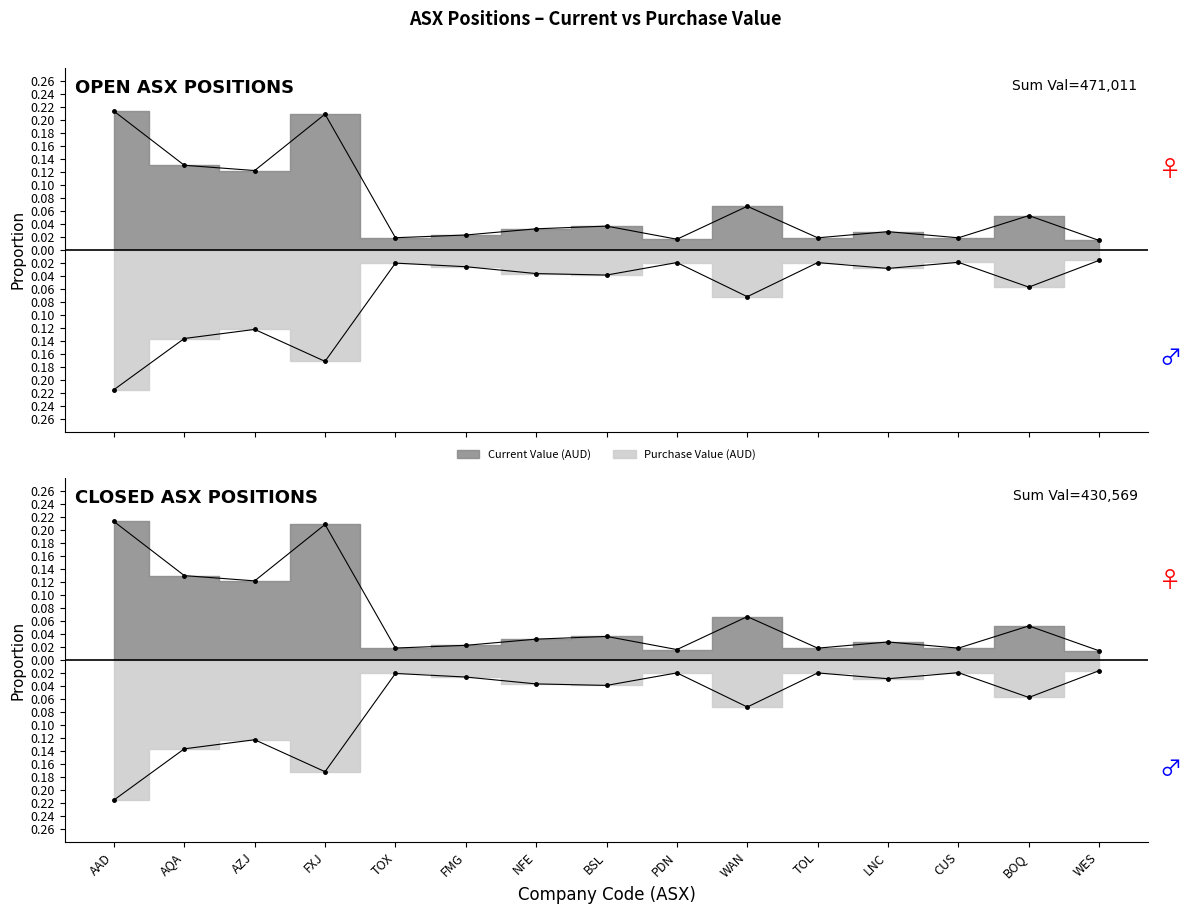

What is the difference between the maximum and second lowest values in the Purchase Value (AUD) series?

0.2